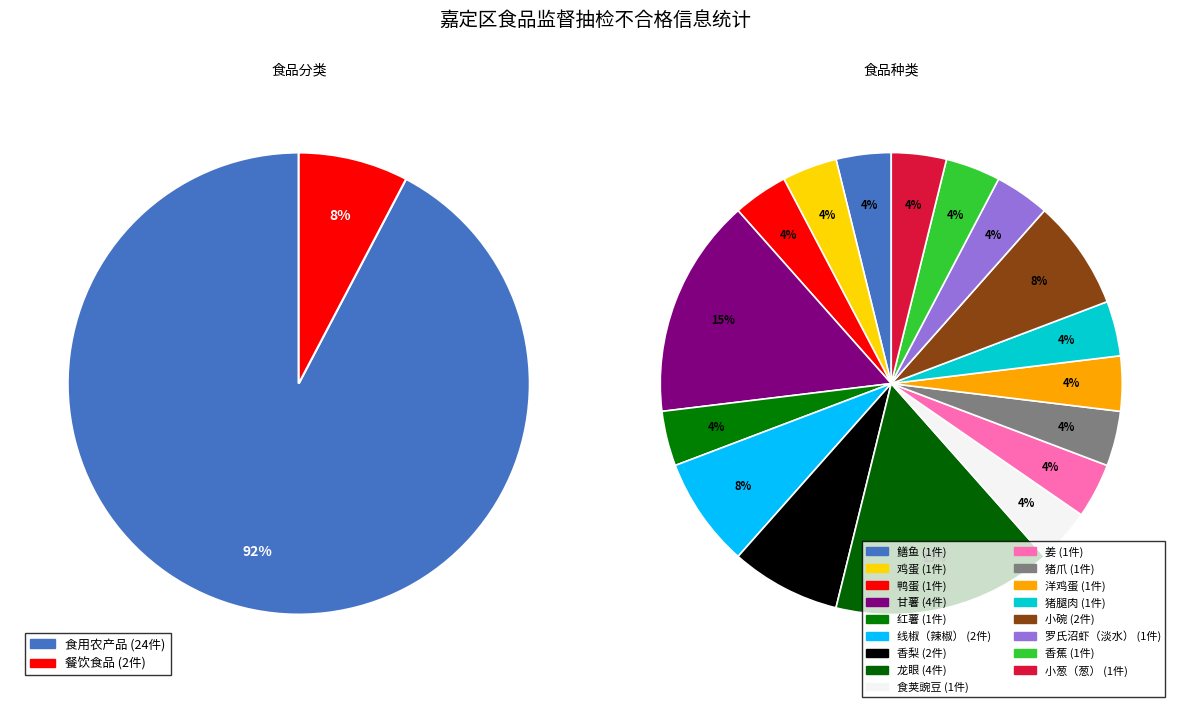

Is 餐饮食品 the majority of the pie?

No